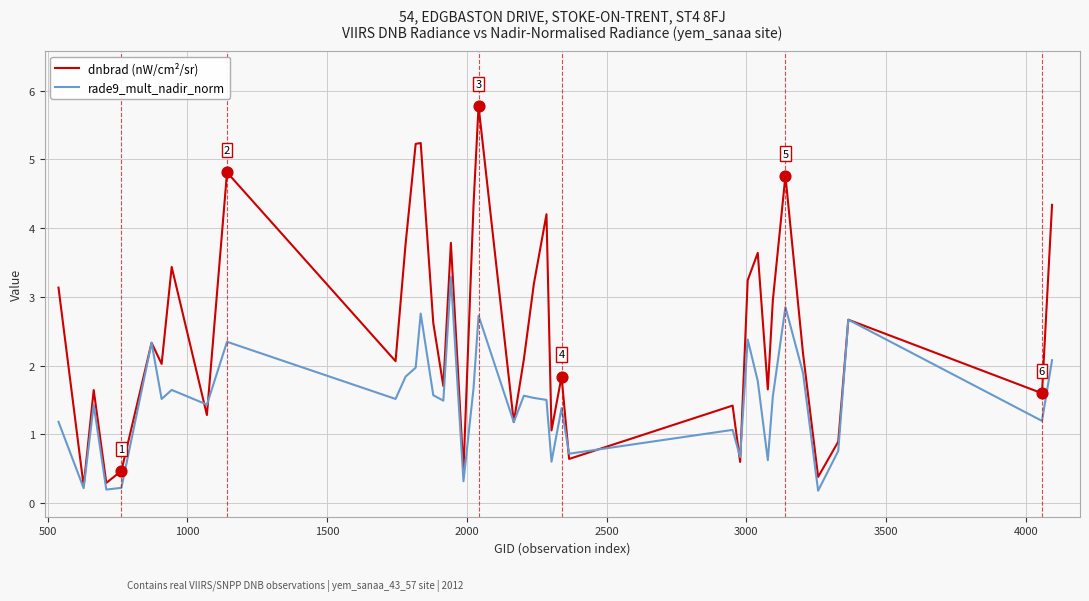

Which series has the widest spread of values?

dnbrad (nW/cm²/sr)